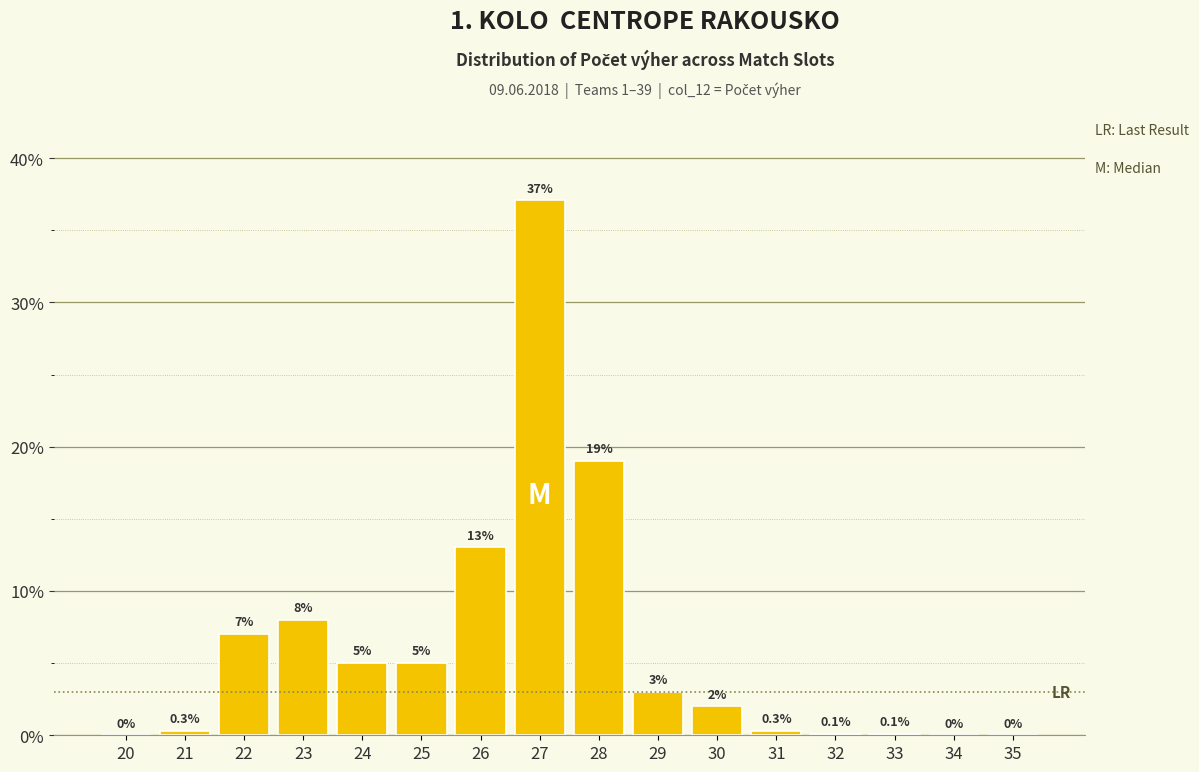

Reading right to left, extract all data points from this chart.

35=0.0	34=0.0	33=0.1	32=0.1	31=0.3	30=2.0	29=3.0	28=19.0	27=37.1	26=13.0	25=5.0	24=5.0	23=8.0	22=7.0	21=0.3	20=0.0